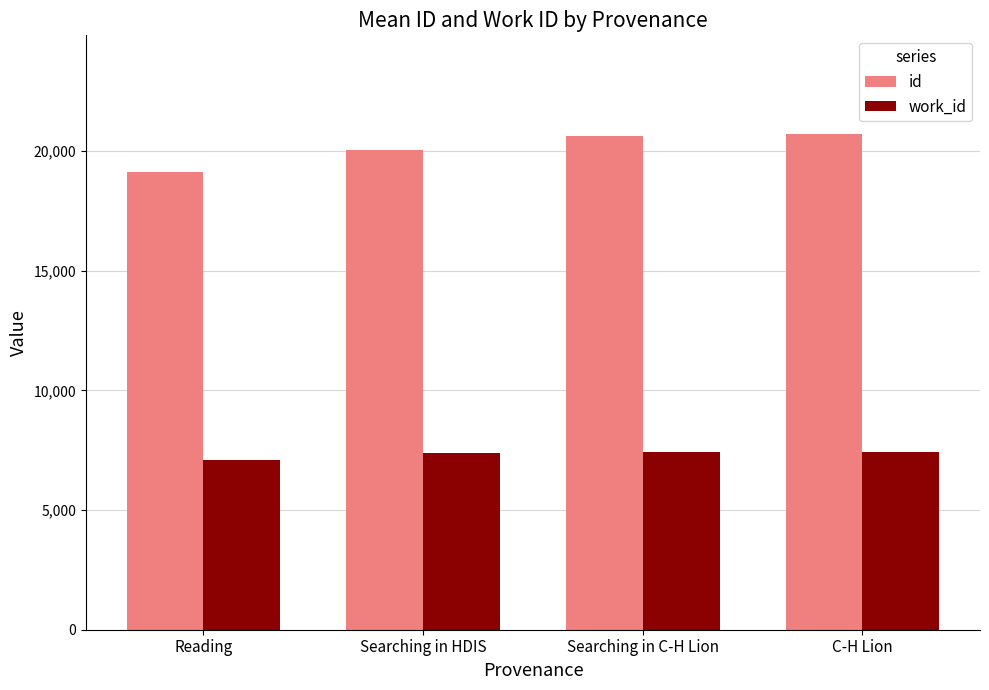

What is the highest value of the id series?

20698